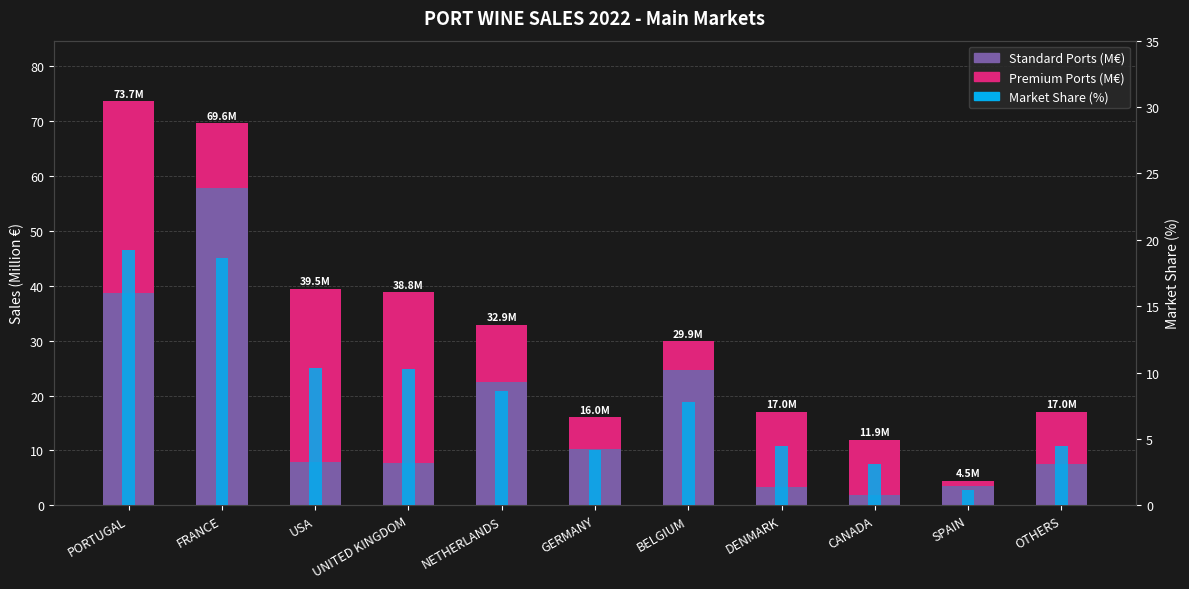

What is the value of the Standard Ports (M€) bar at the 2nd from the left?

57.8